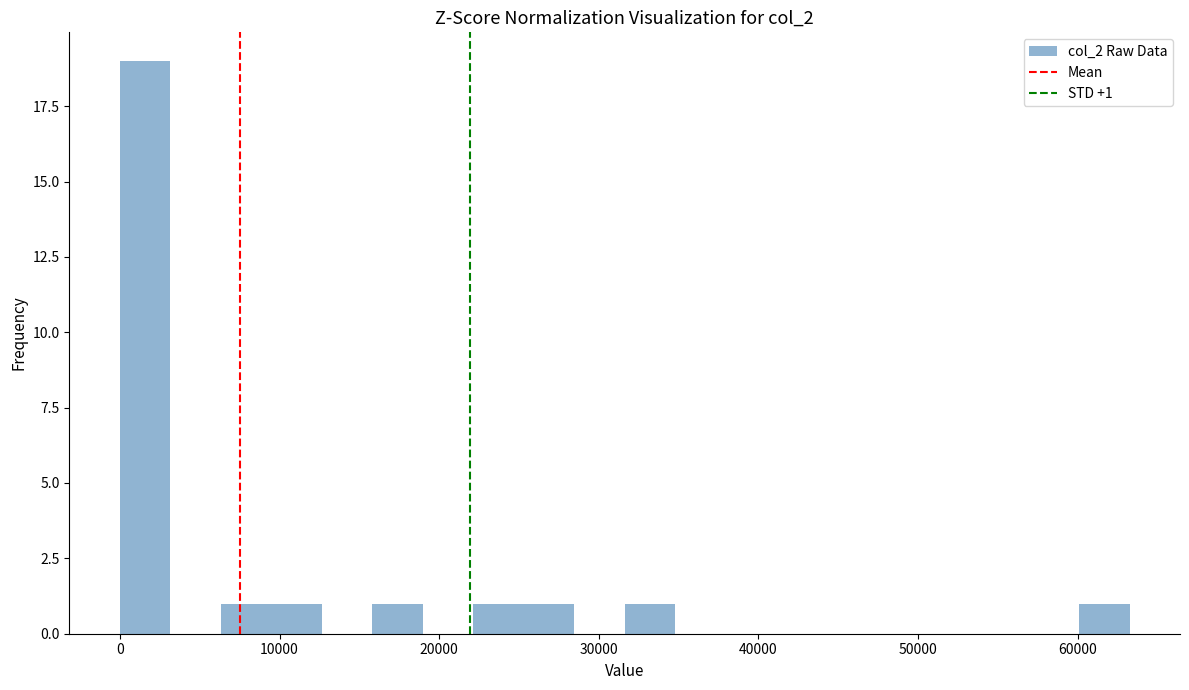

Read against the x-axis, roughly where is the centre of the tallest bar?

2000